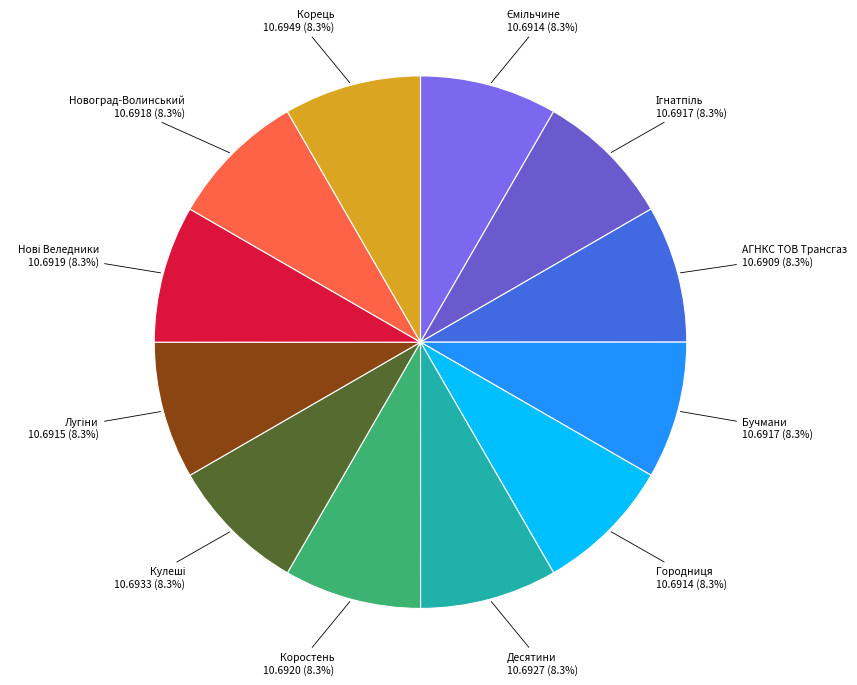

How many segments does this pie chart have?

12